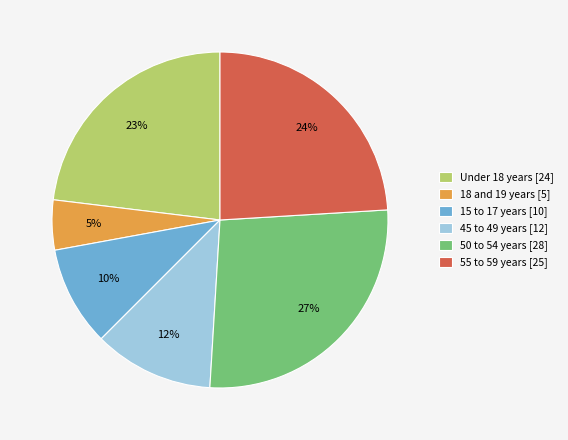

To the nearest percent, what is the difference between the largest and smallest slice percentages?

22%